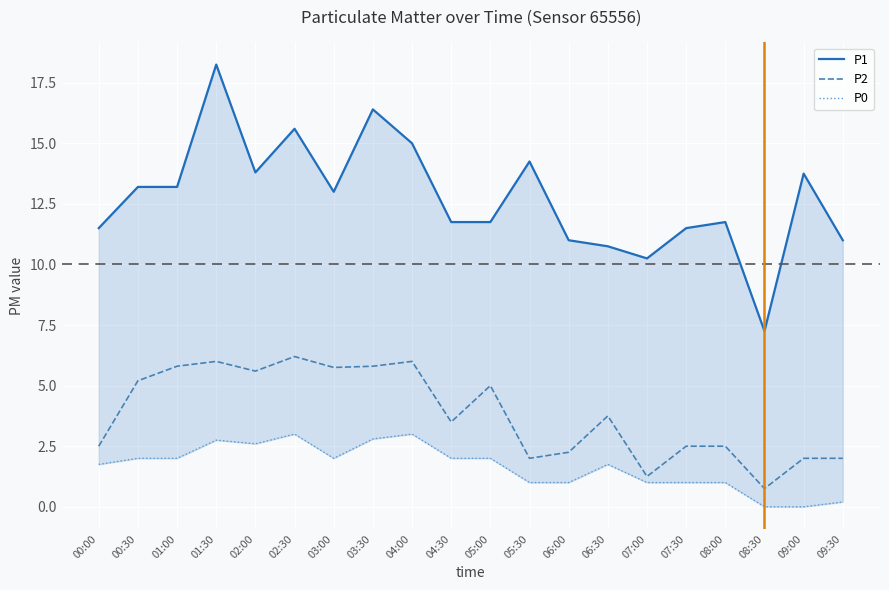

What is the difference between the P2 values at 02:30 and 07:00?

5.0